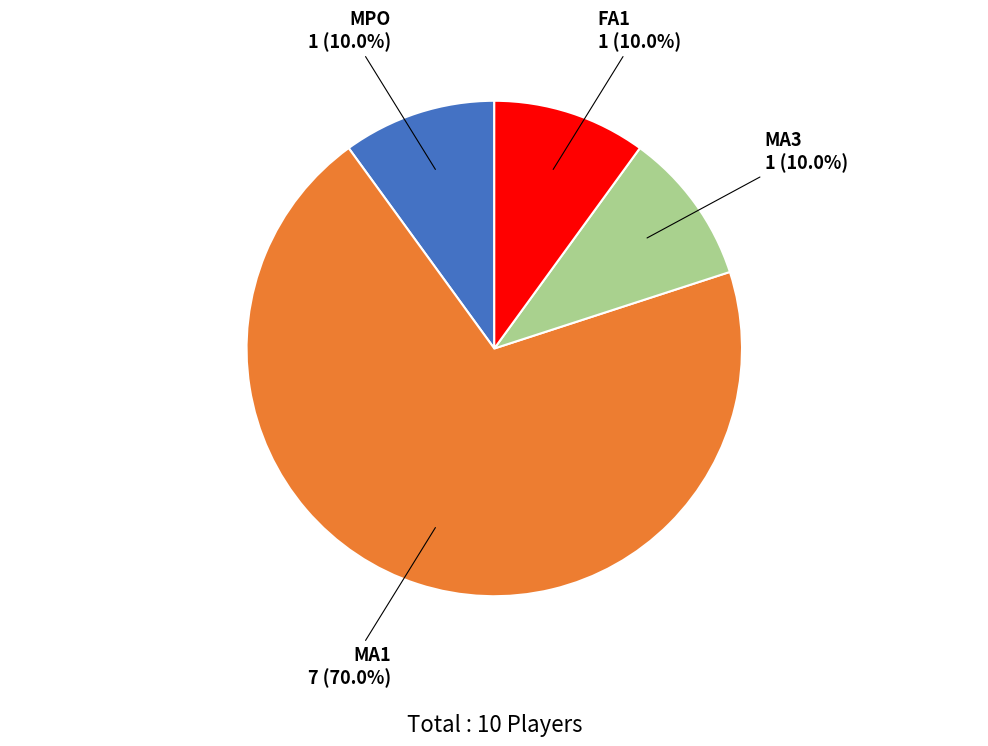

What is the ratio of the value at FA1 to the value at MA3?

1.0